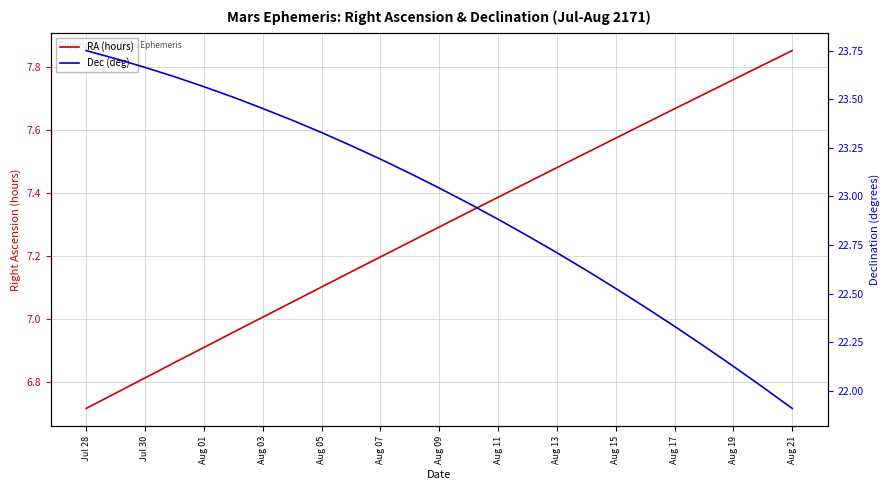

Rank the series by their average value, from highest to lowest.

Dec (deg), RA (hours)